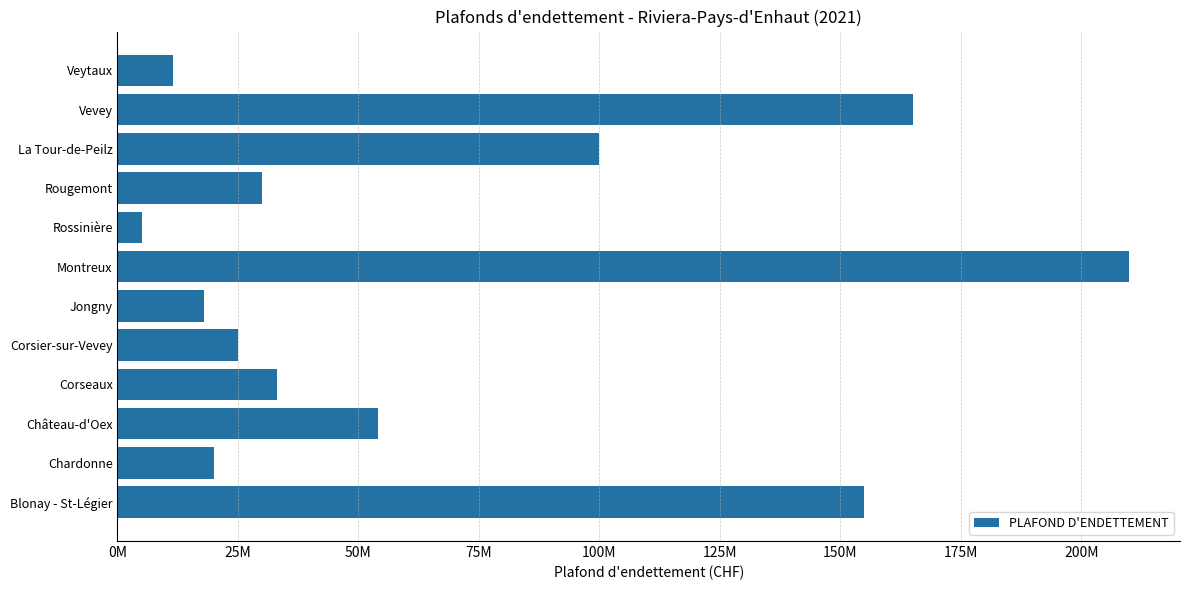

Are the bars horizontal?

Yes